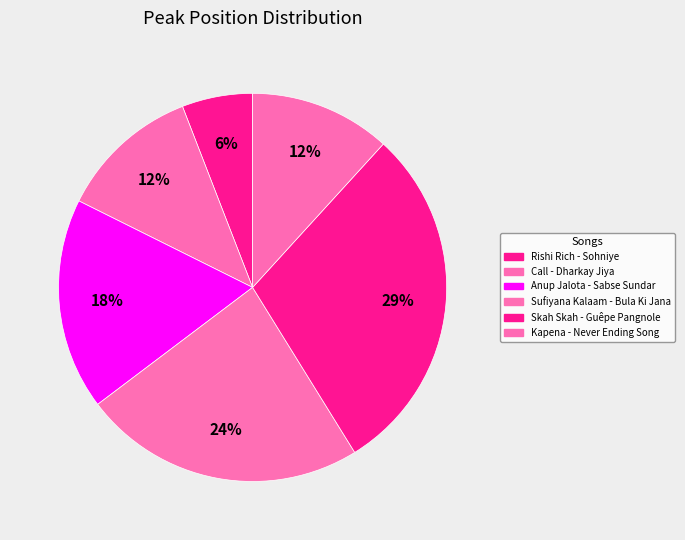

Which has a higher value, Kapena - Never Ending Song or Anup Jalota - Sabse Sundar?

Anup Jalota - Sabse Sundar